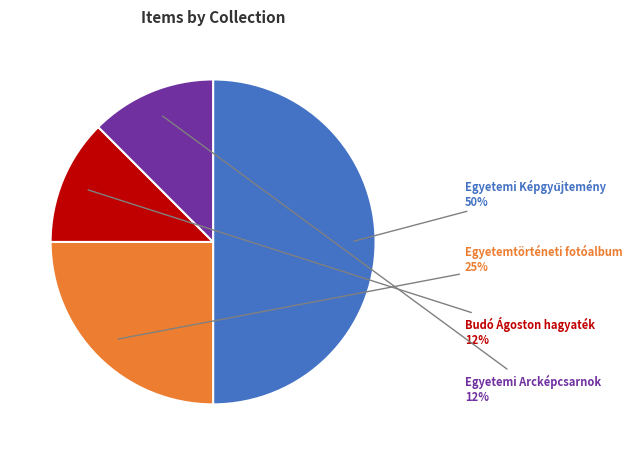

To the nearest percent, what is the average slice percentage?

25%